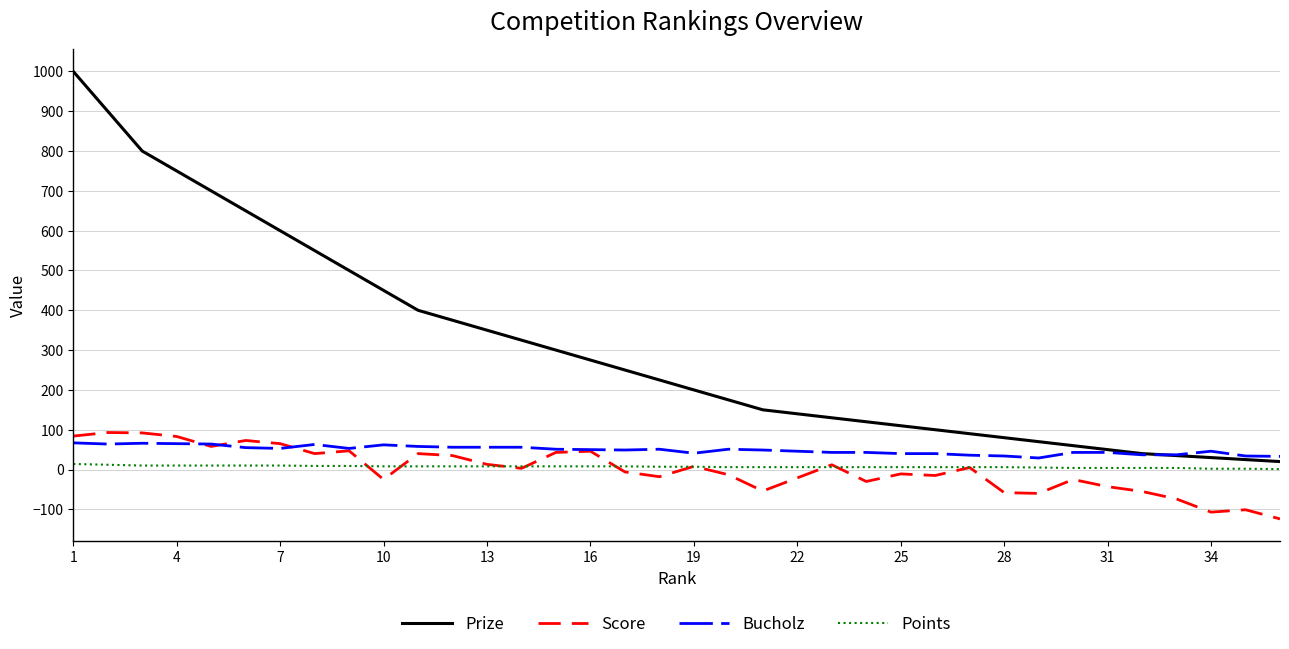

Which series has the largest total across all categories?

Prize